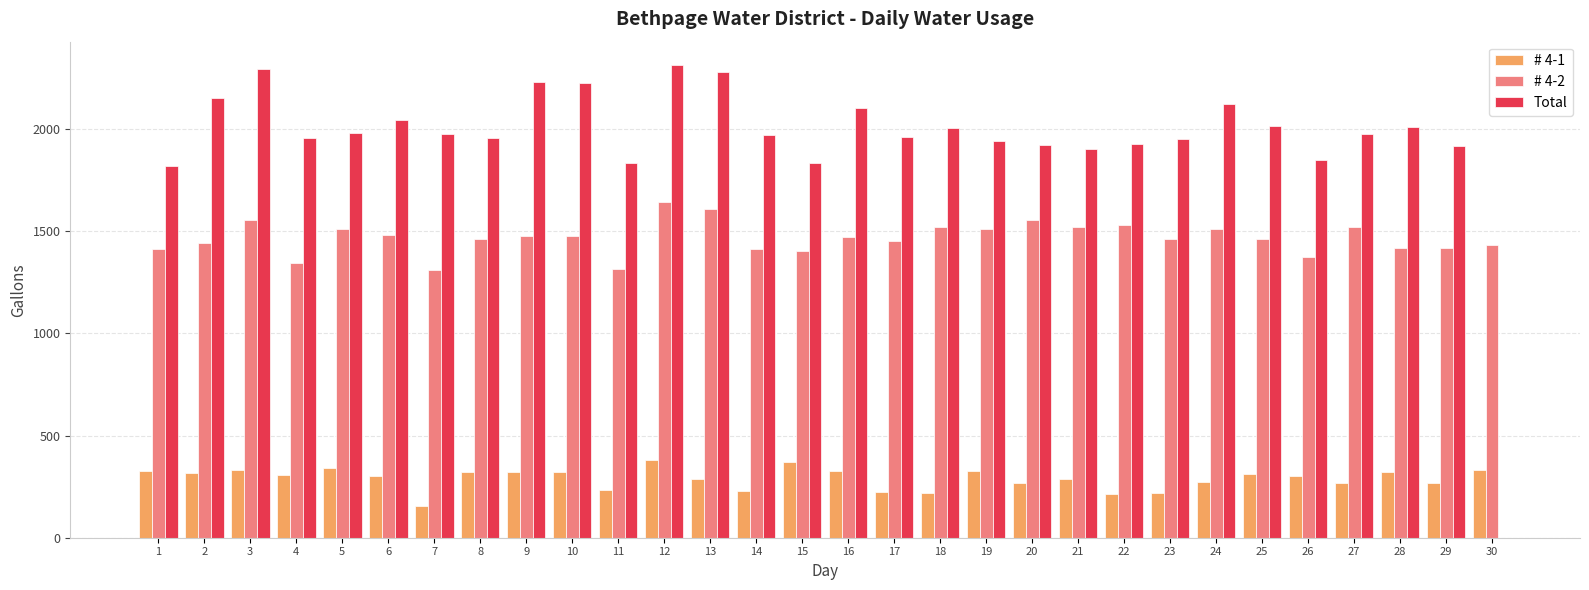

Which series has the largest total across all categories?

Total